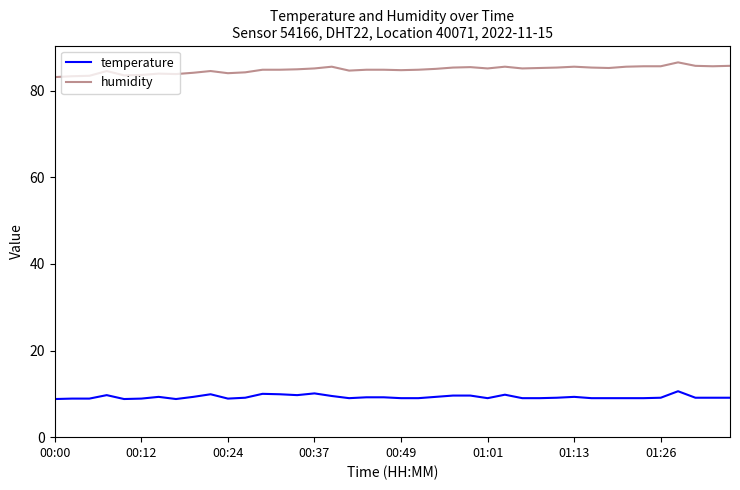

What is the maximum value shown in the chart?

86.5